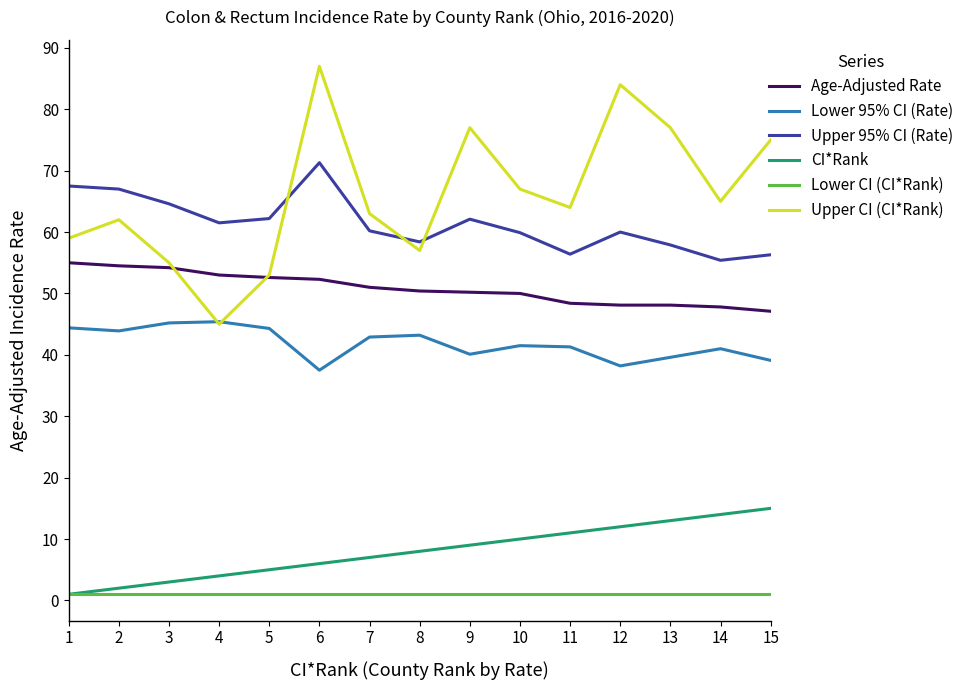

How many series are shown in this chart?

6